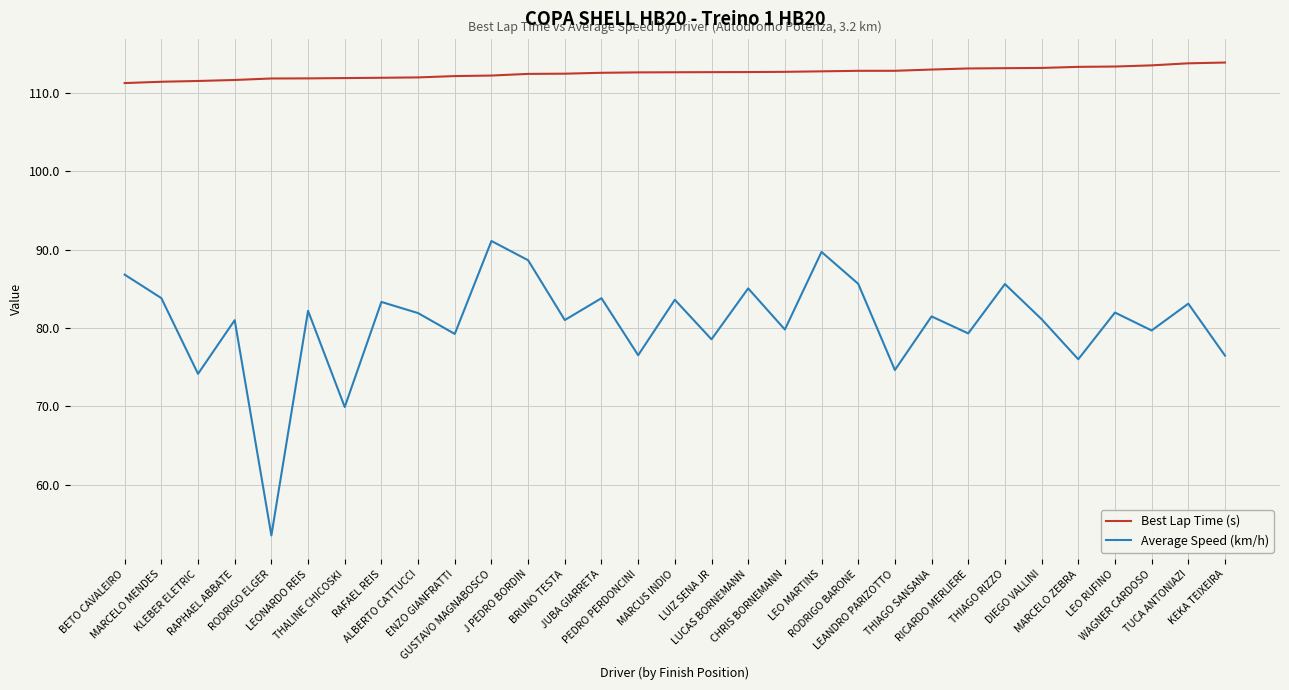

What is the sum of the Average Speed (km/h) values at THIAGO RIZZO and MARCELO MENDES?

169.4